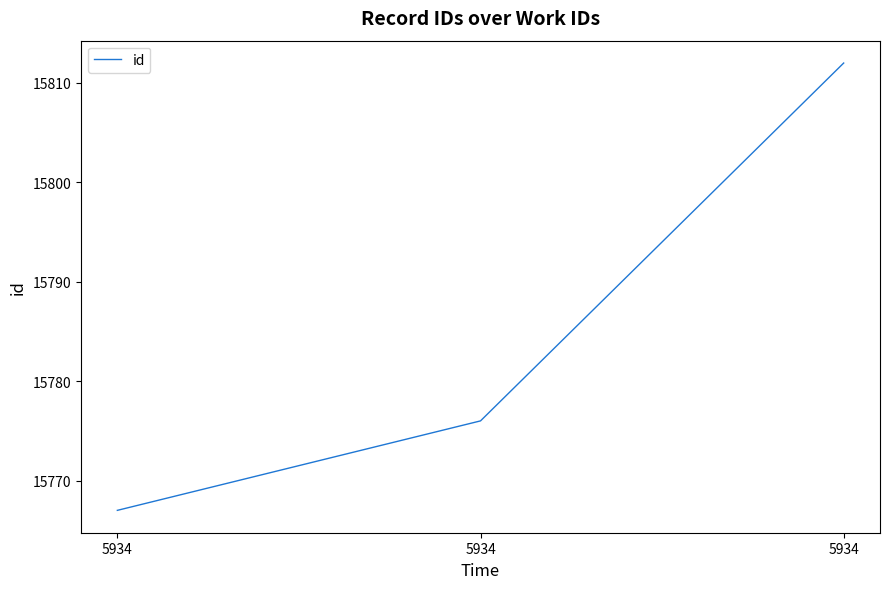

What is the smallest value displayed?

15767